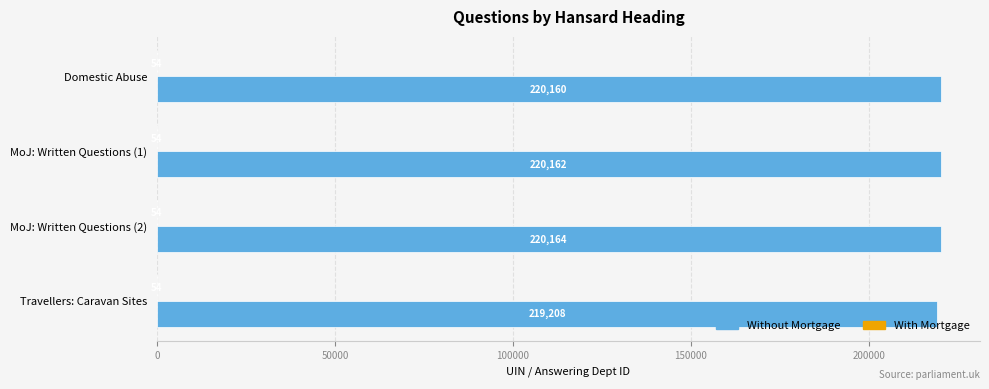

Between MoJ: Written Questions (1) and Travellers: Caravan Sites, which series saw the biggest shift?

Without Mortgage